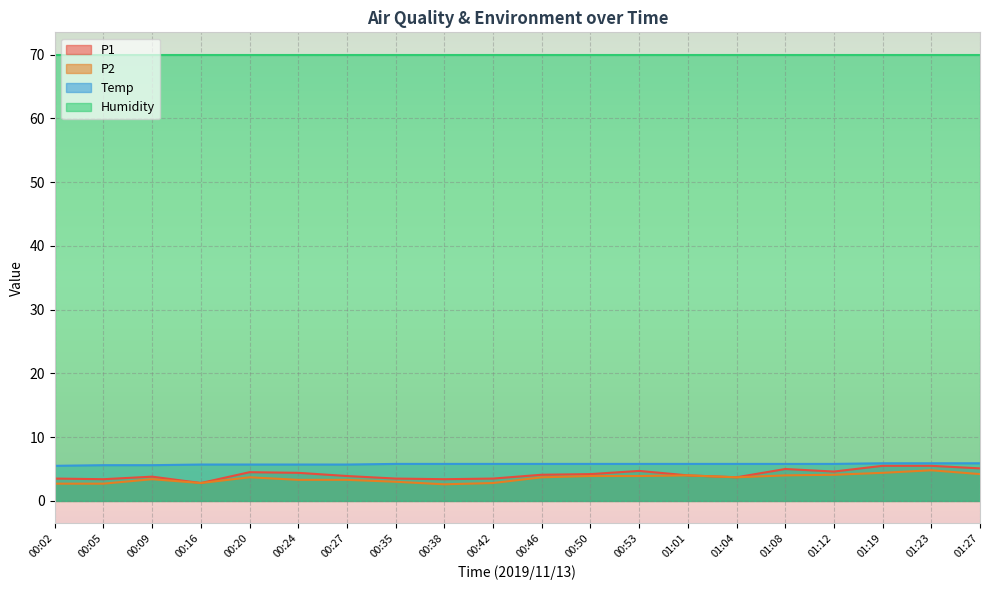

At which label is P1 closest to 4?

01:01